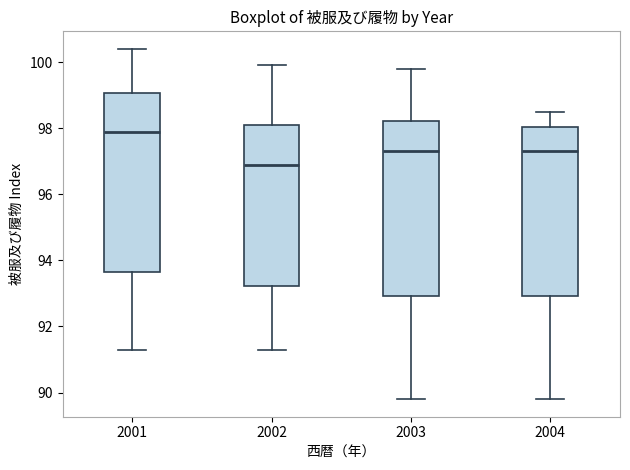

Which box's median line is the highest?

2001